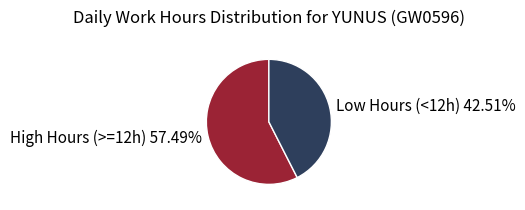

Which category has the biggest portion of the pie?

High Hours (>=12h) 57.49%